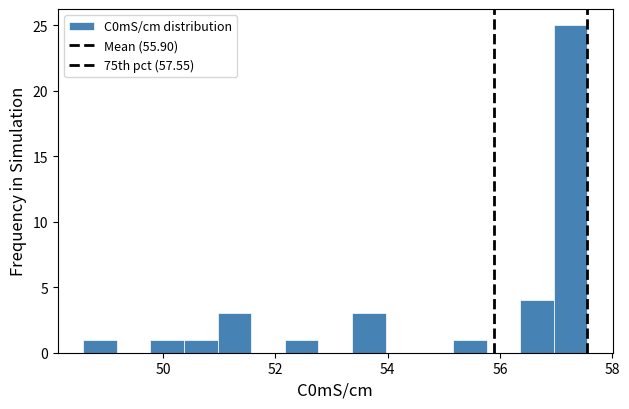

Read against the x-axis, roughly where is the centre of the tallest bar?

57.2